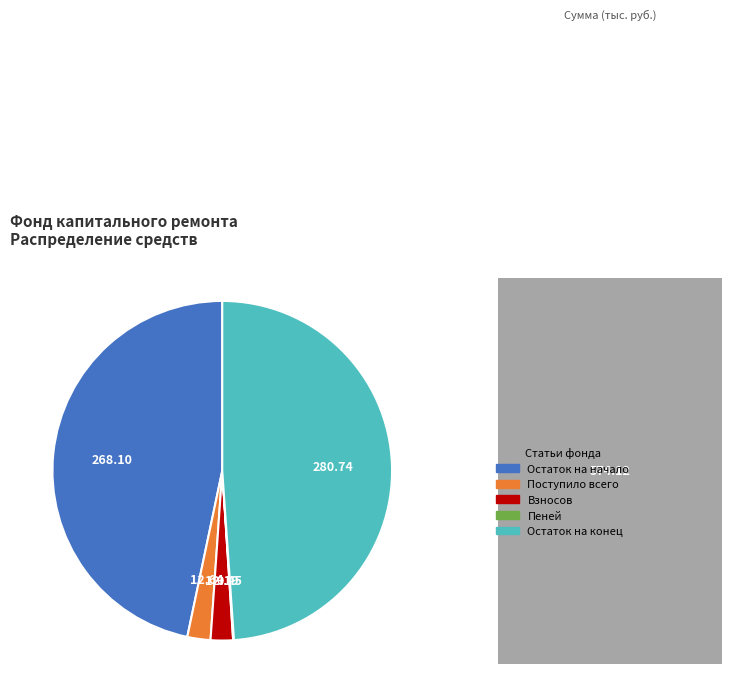

What is the largest slice in the pie chart?

Остаток на конец